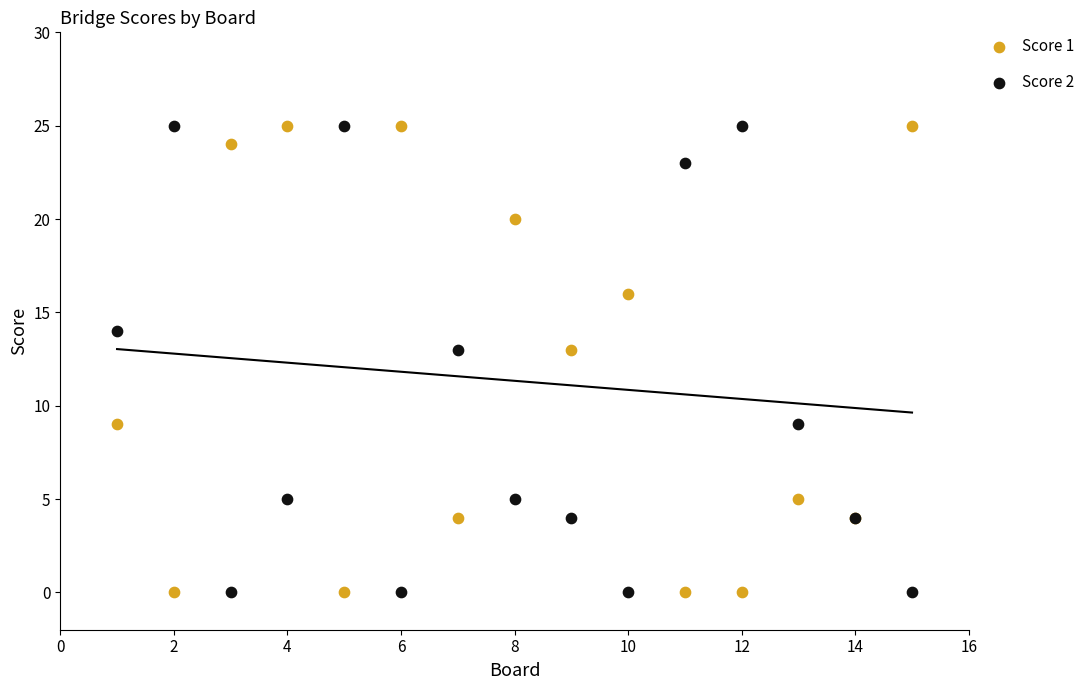

What is the X range (max minus min) for the scatter plot?

14